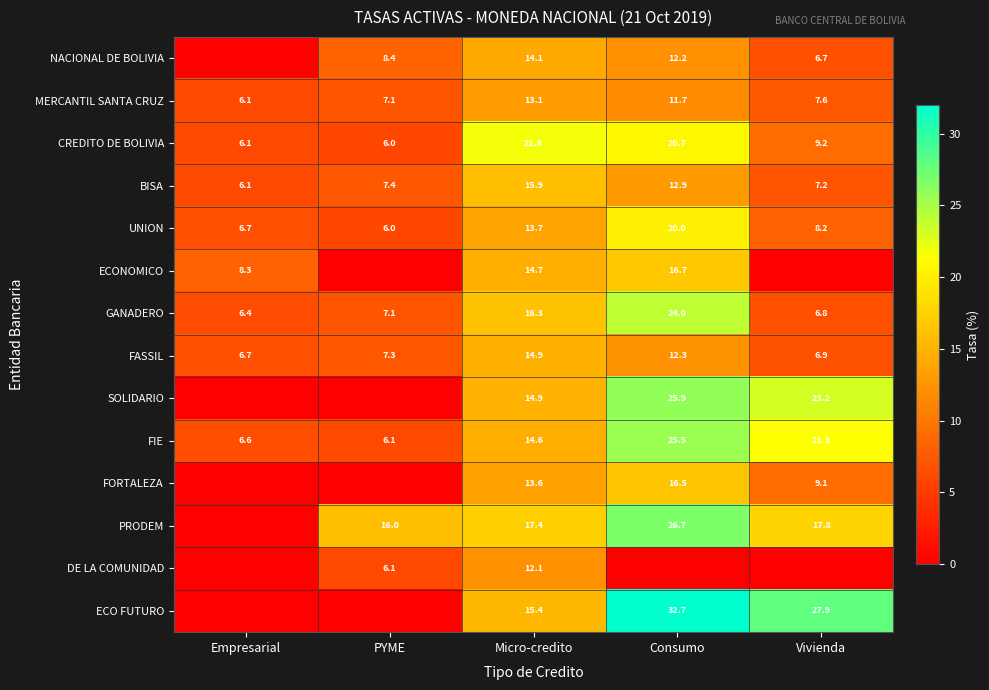

At which label does UNION first exceed 8?

Micro-credito